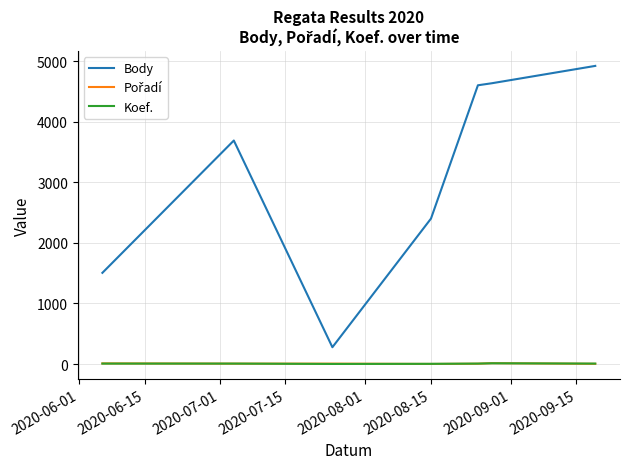

True or false: Body and Koef. intersect in this chart.

False